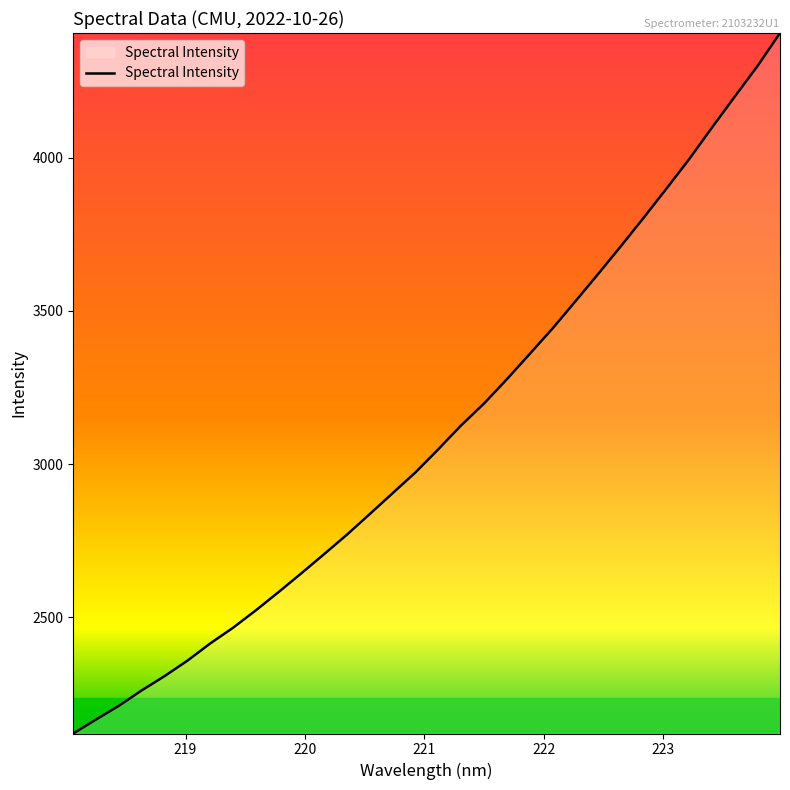

How many categories are shown in the chart?

32